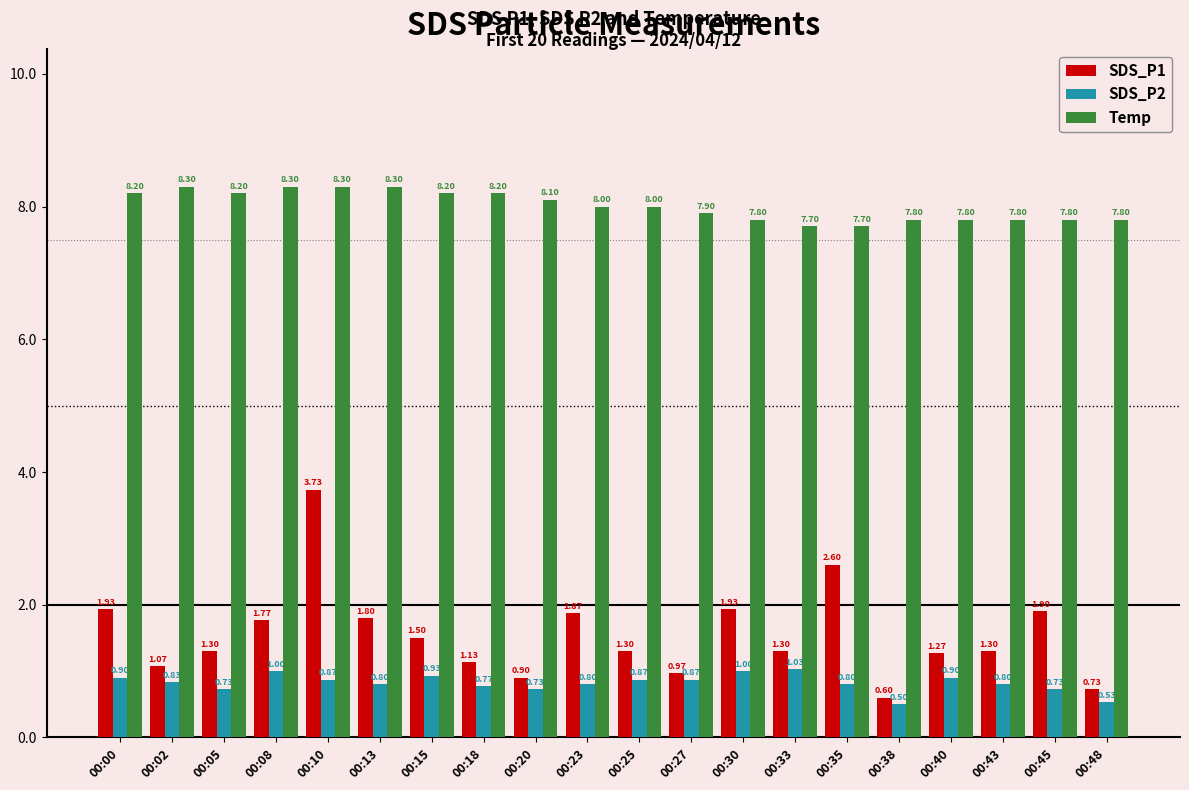

What is the sum of all SDS_P2 values?

16.4